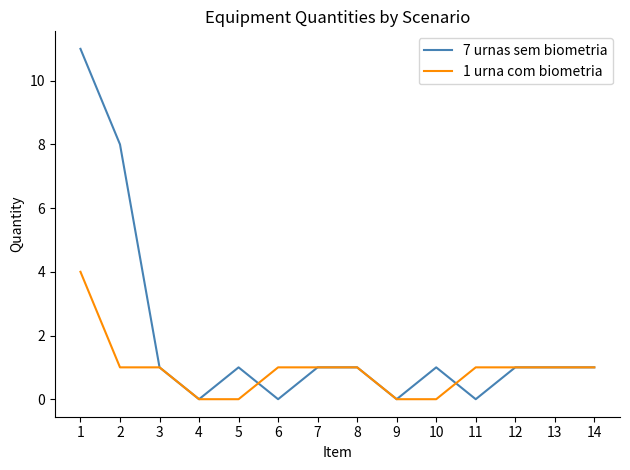

Reading left to right, list all the values displayed in this chart.

7 urnas sem biometria: 11	8	1	0	1	0	1	1	0	1	0	1	1	1
1 urna com biometria: 4	1	1	0	0	1	1	1	0	0	1	1	1	1